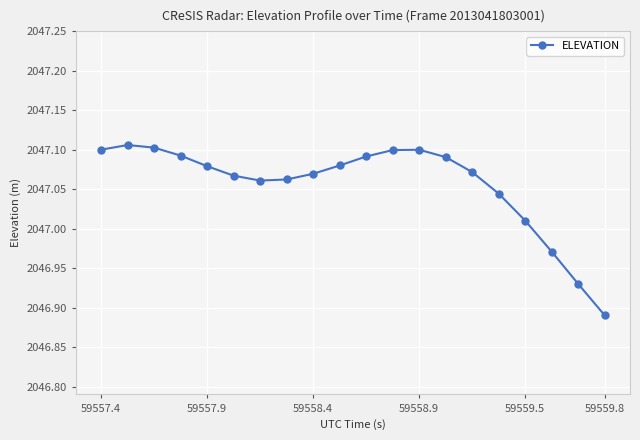

What is the sum of all values?

40941.1